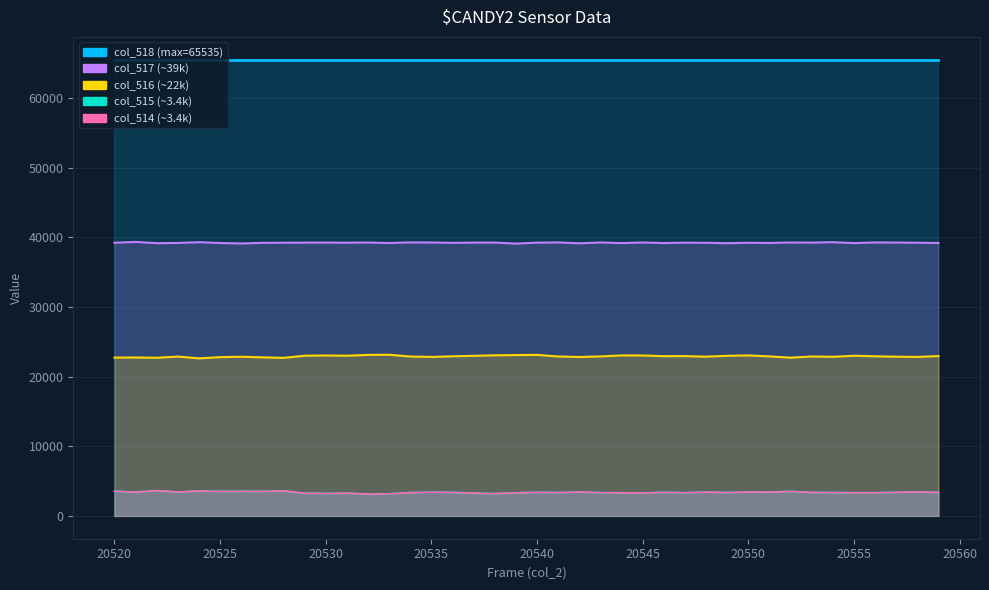

Is the value of col_516 at 20520 greater than the value of col_517 at 20550?

No